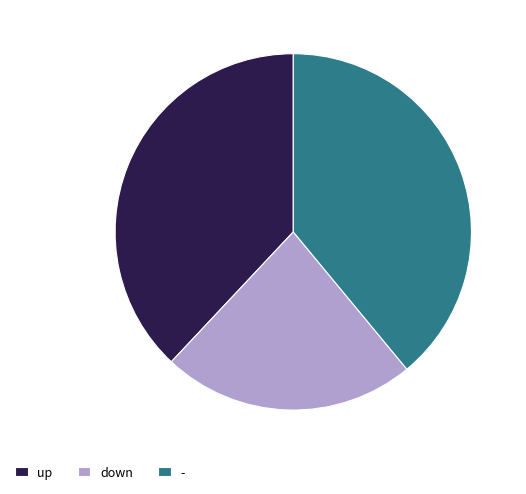

What is the largest slice in the pie chart?

-